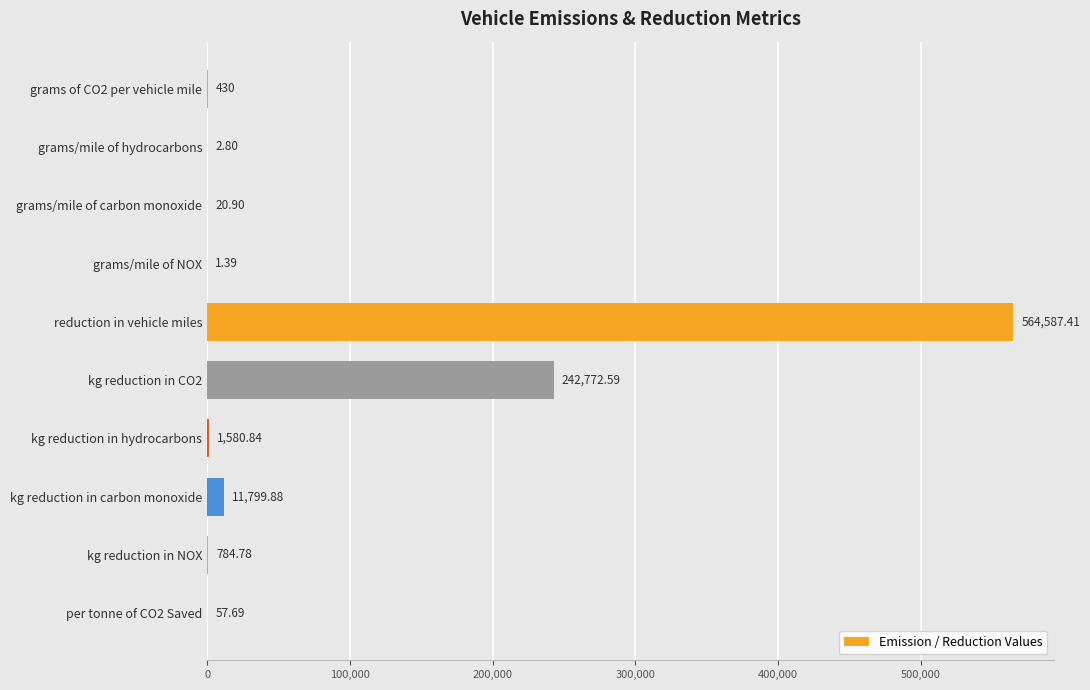

What is the sum of the values at grams/mile of hydrocarbons and grams/mile of carbon monoxide?

23.7